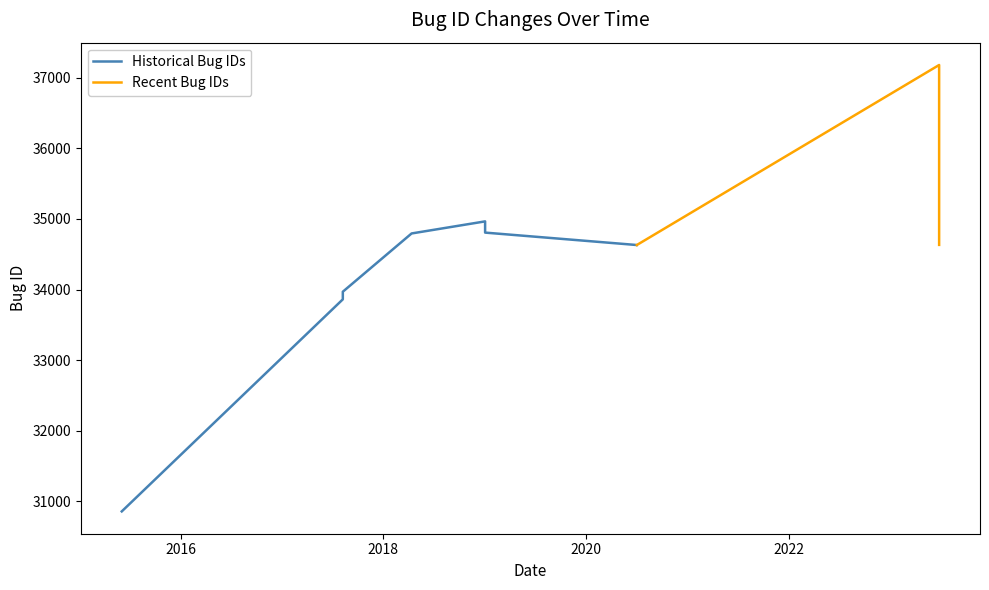

How many values are below 34795?

5